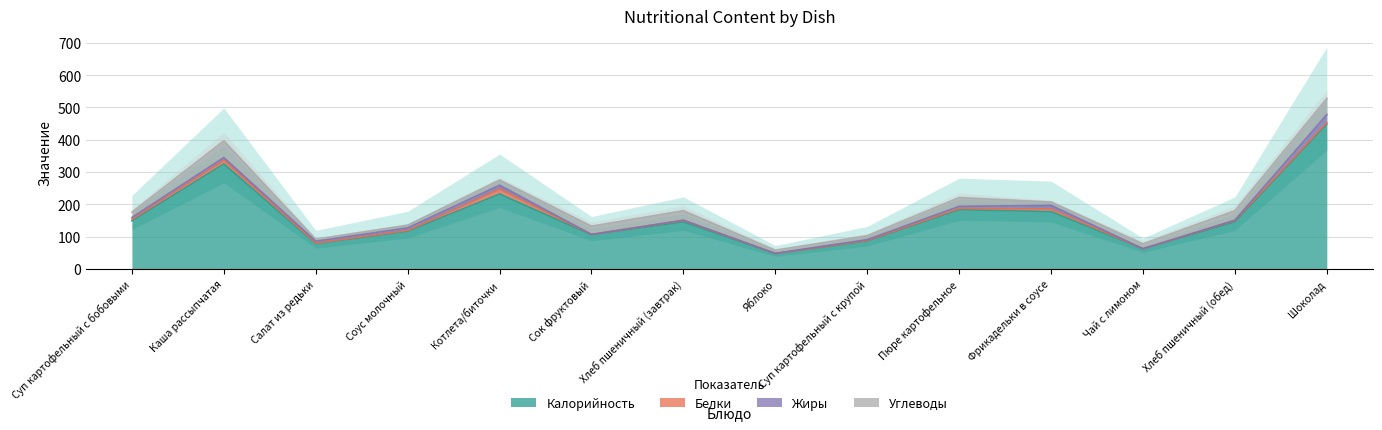

At which category does Белки reach its first local peak?

Каша рассыпчатая